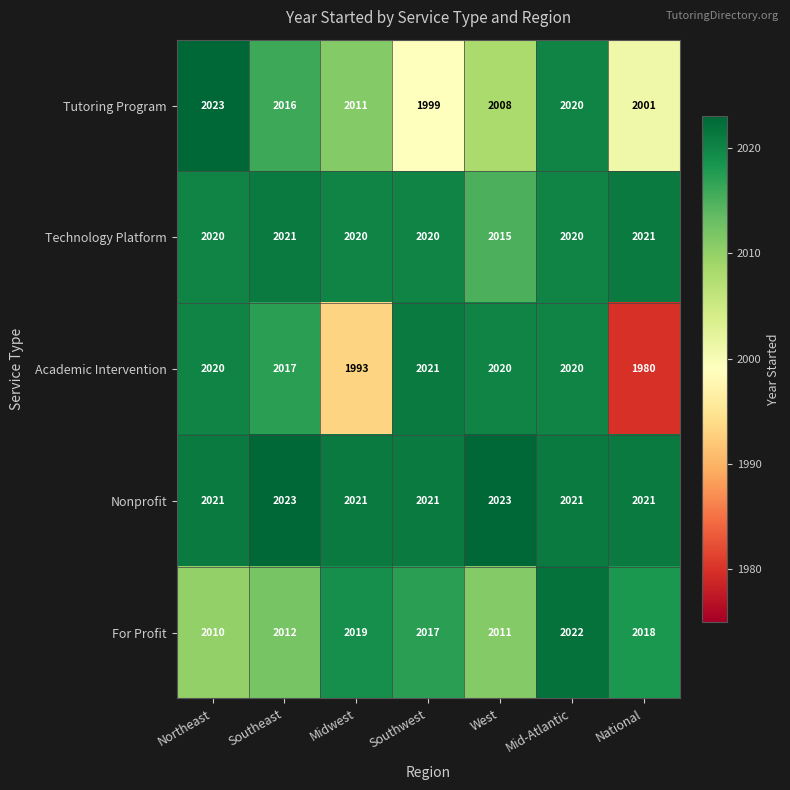

Which series has the widest spread of values?

Academic Intervention